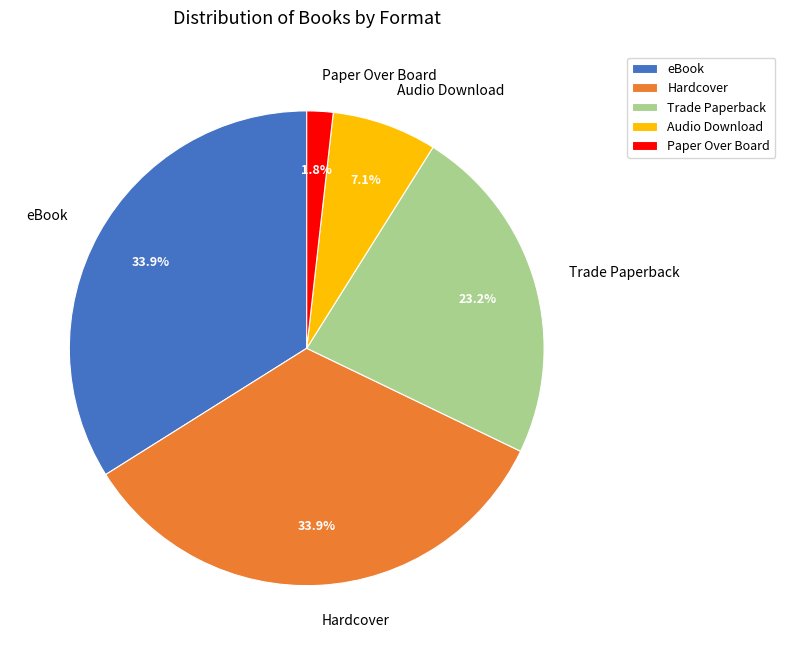

To the nearest percent, what is the combined percentage of Audio Download and Hardcover?

41%